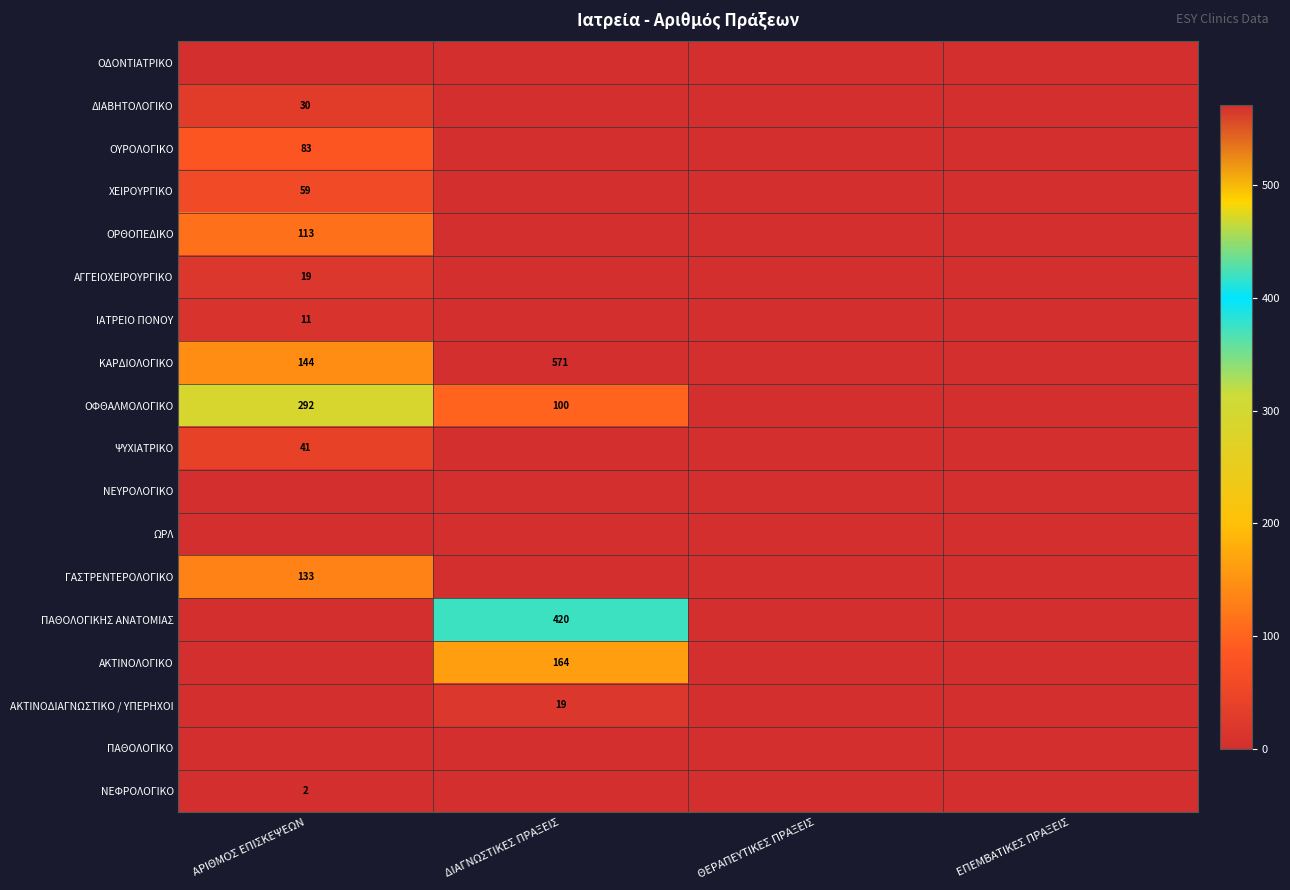

Is it true that ΝΕΦΡΟΛΟΓΙΚΟ equals 3 at ΑΡΙΘΜΟΣ ΕΠΙΣΚΕΨΕΩΝ?

False